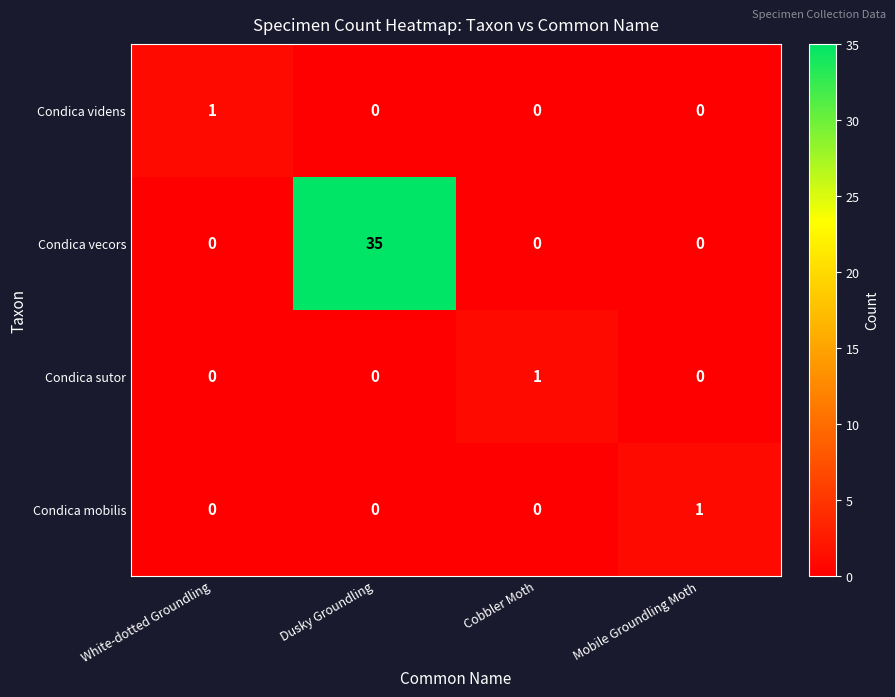

What is the greatest value displayed?

35